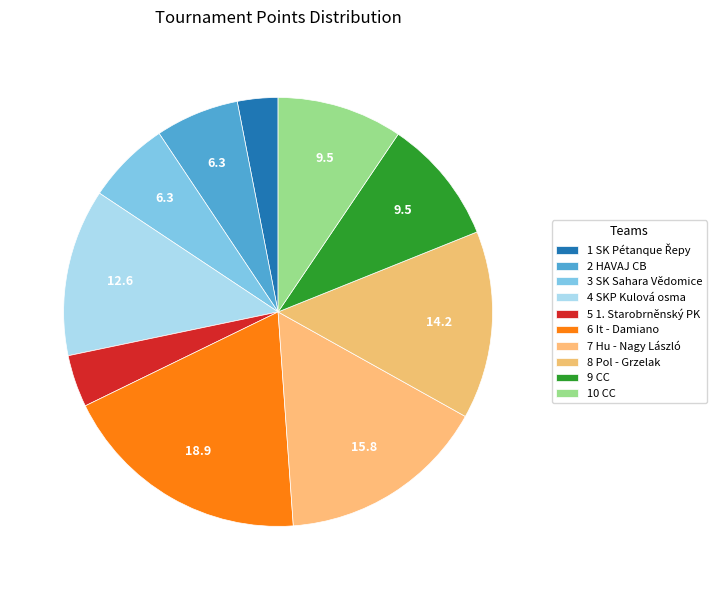

To the nearest percent, what portion does 8 Pol - Grzelak represent?

14%